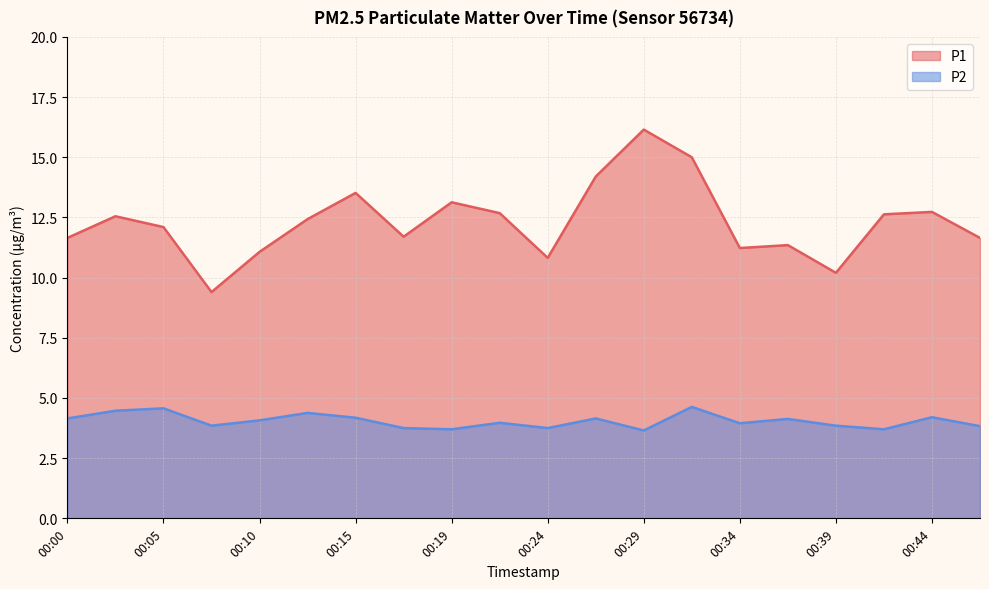

Reading left to right, list all the values displayed in this chart.

P1: 00:00=11.7	00:02=12.6	00:05=12.1	00:07=9.4	00:10=11.1	00:12=12.4	00:15=13.5	00:17=11.7	00:19=13.1	00:22=12.7	00:24=10.8	00:27=14.2	00:29=16.1	00:32=15.0	00:34=11.2	00:36=11.3	00:39=10.2	00:41=12.6	00:44=12.7	00:46=11.7
P2: 00:00=4.2	00:02=4.5	00:05=4.6	00:07=3.9	00:10=4.1	00:12=4.4	00:15=4.2	00:17=3.8	00:19=3.7	00:22=4.0	00:24=3.8	00:27=4.2	00:29=3.6	00:32=4.6	00:34=4.0	00:36=4.1	00:39=3.9	00:41=3.7	00:44=4.2	00:46=3.8